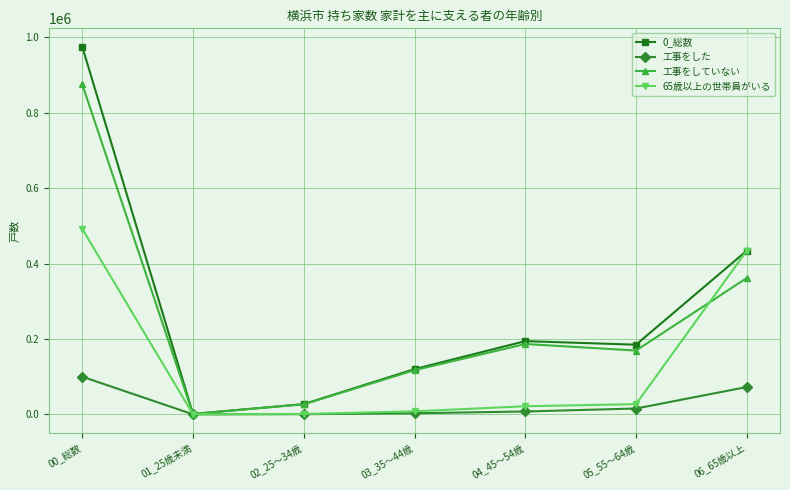

True or false: 65歳以上の世帯員がいる has more than 2 points higher than both neighbors.

False